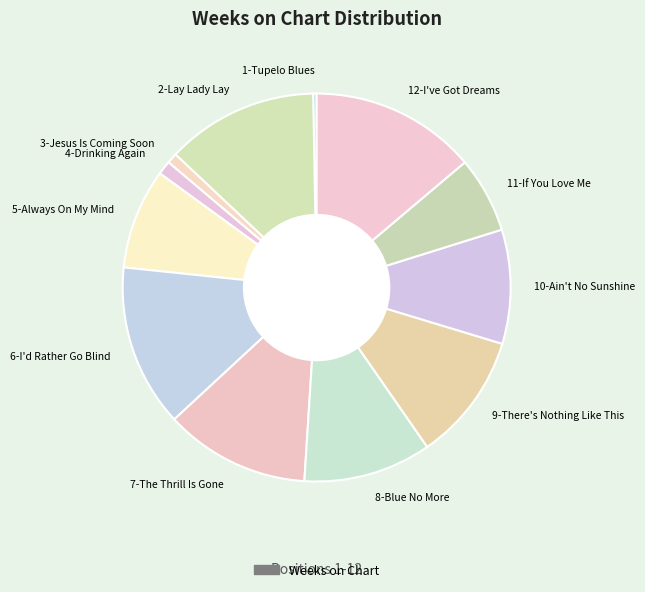

Does 5-Always On My Mind account for over 50% of the chart?

No